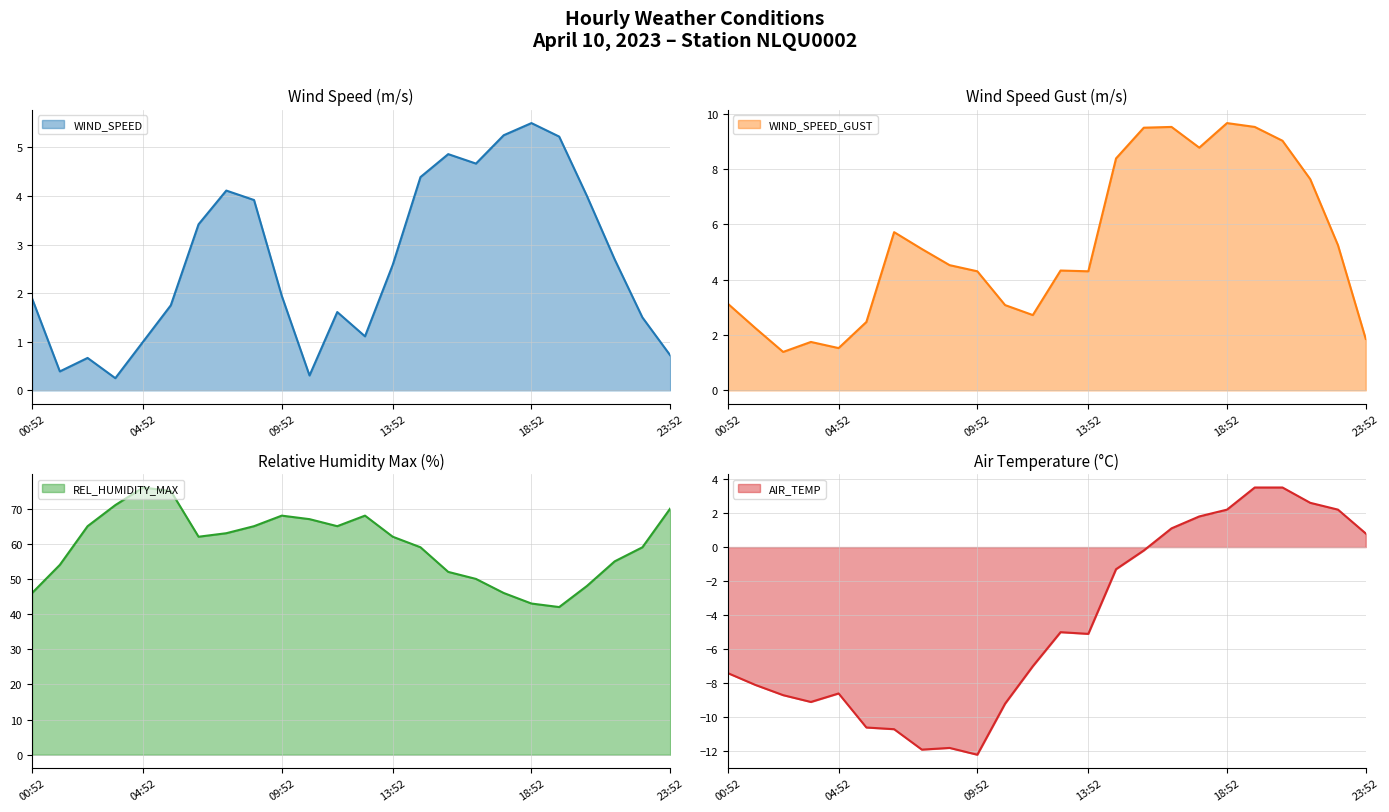

What is the approximate value of WIND_SPEED at 02:52?

0.7